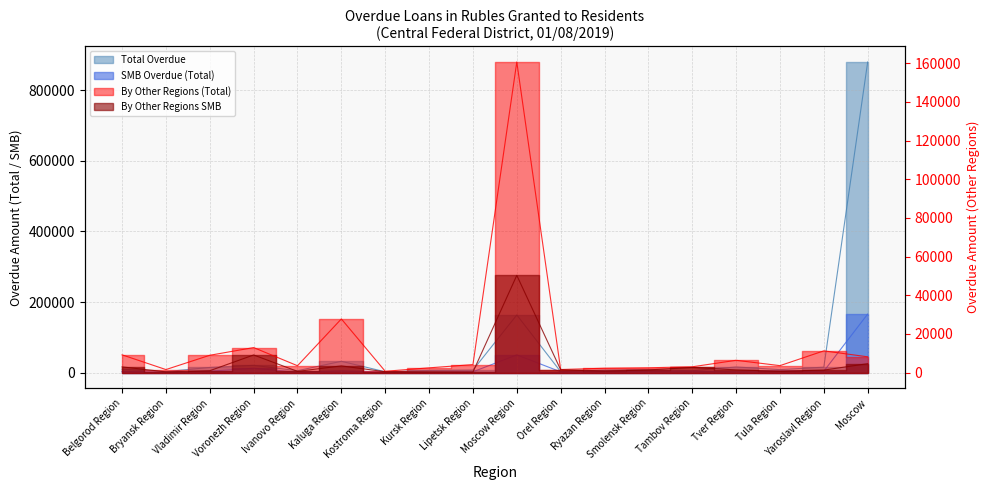

Which series has the largest total across all categories?

Total Overdue